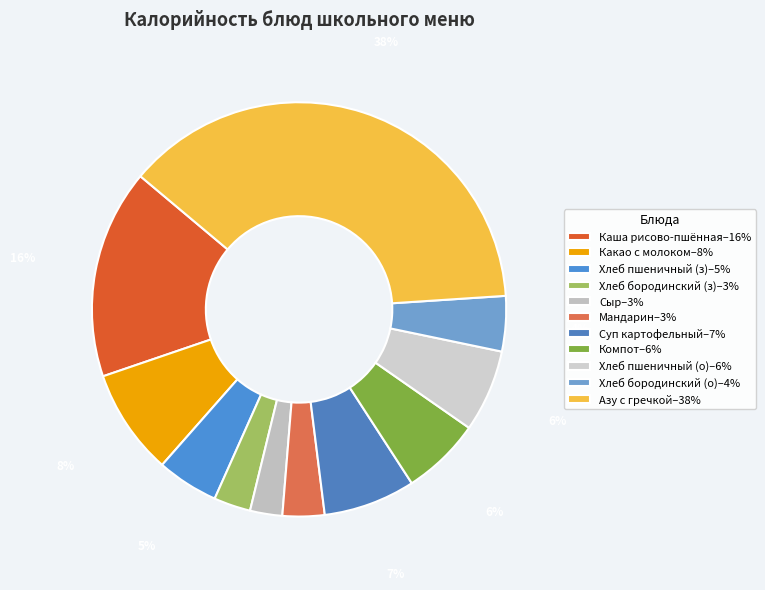

How many slices are in this pie chart?

11